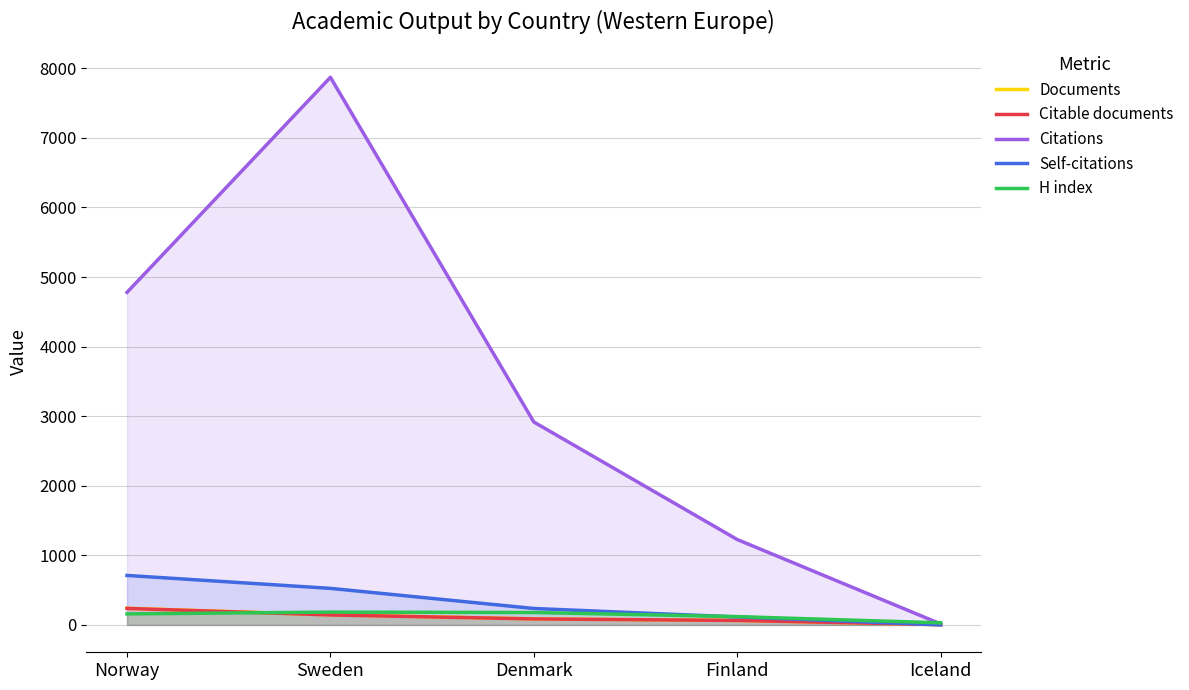

Does the chart have visible grid lines?

Yes